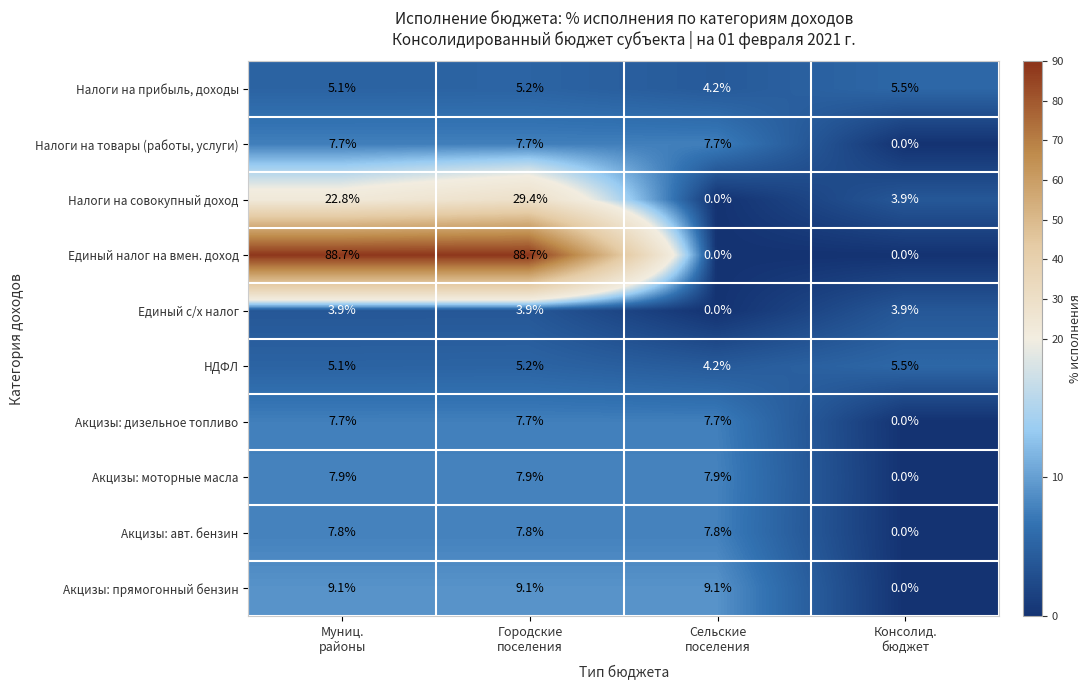

How many distinct data groups are displayed?

10